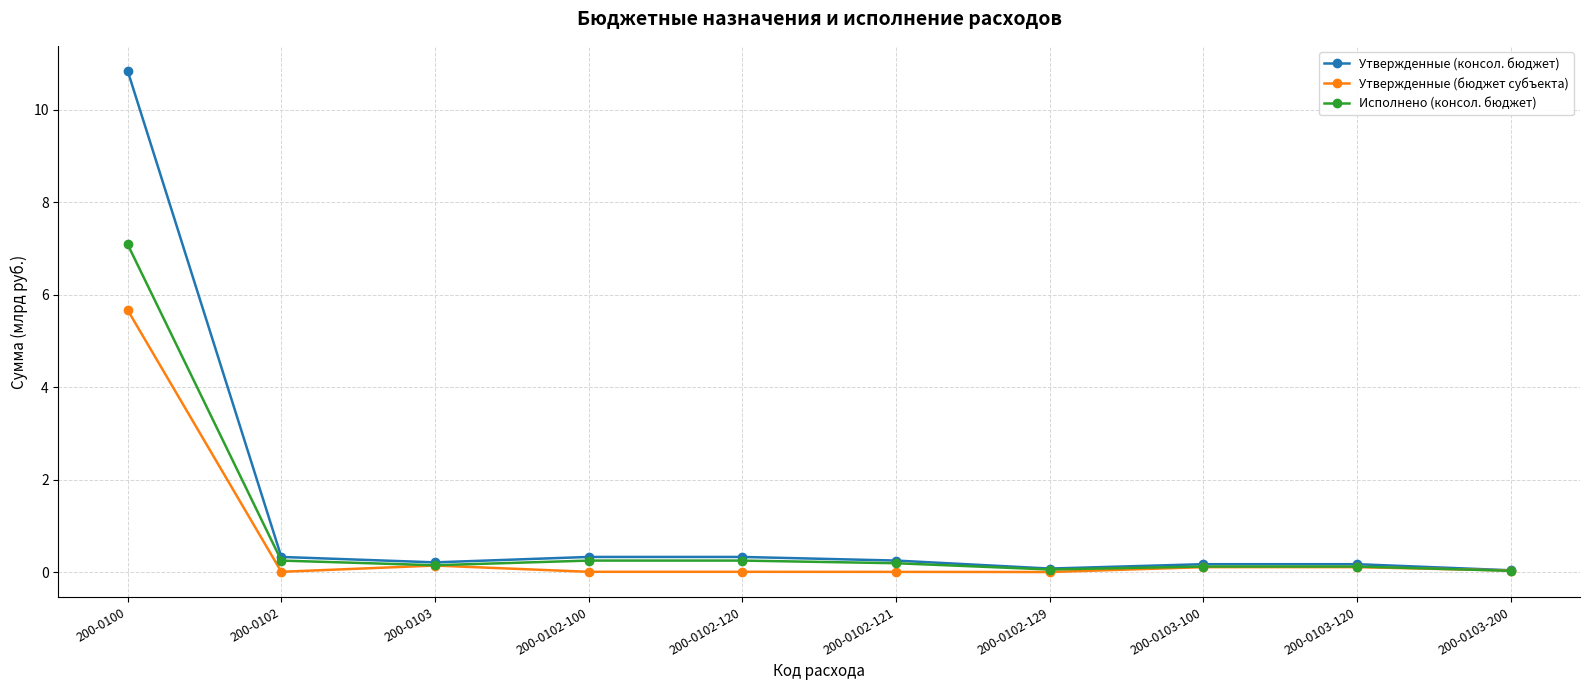

Which series has the largest range (max minus min)?

Утвержденные (консол. бюджет)